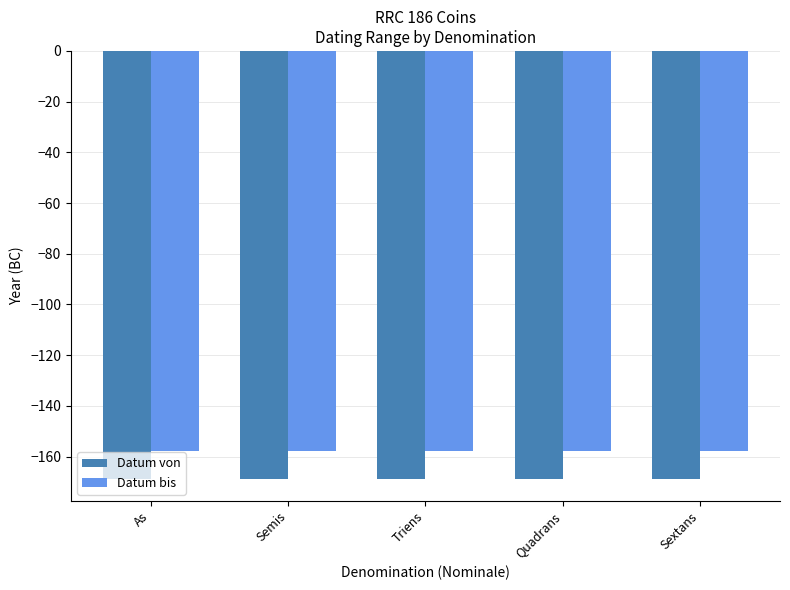

Reading right to left, extract all data points from this chart.

Datum von: -169	-169	-169	-169	-169
Datum bis: -158	-158	-158	-158	-158